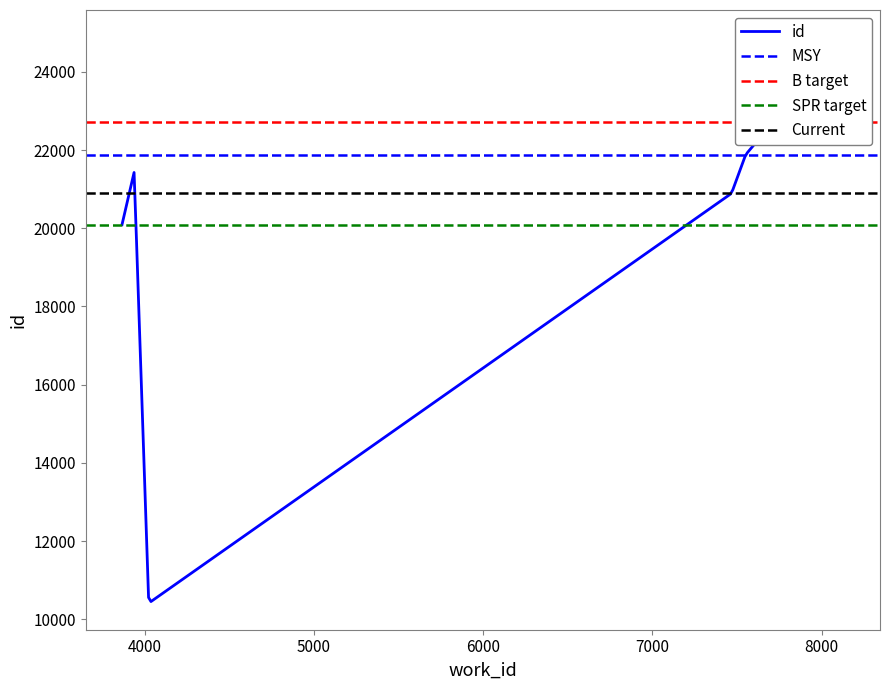

What is the difference between the maximum and minimum values?

14439